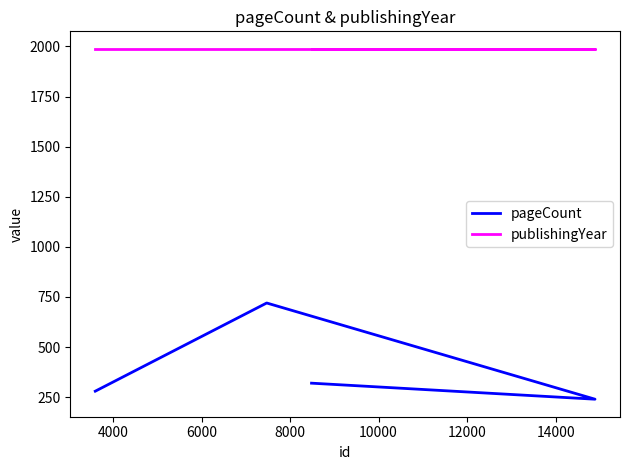

What is the minimum value shown in the chart?

240